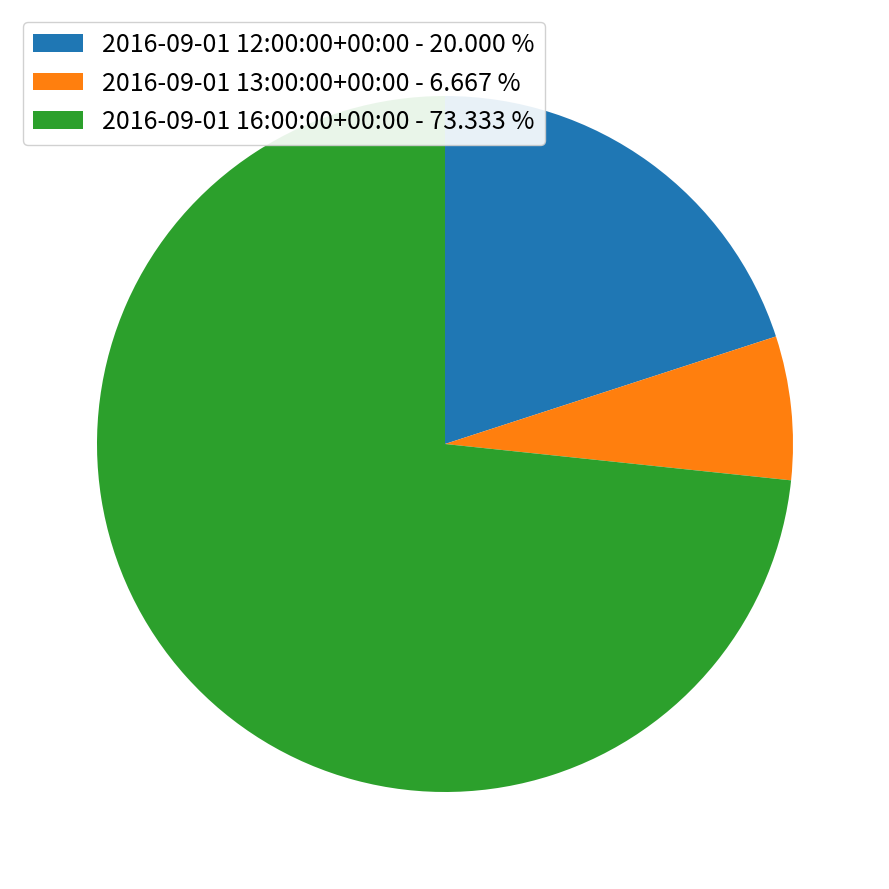

Which slice is the smallest?

2016-09-01 13:00:00+00:00